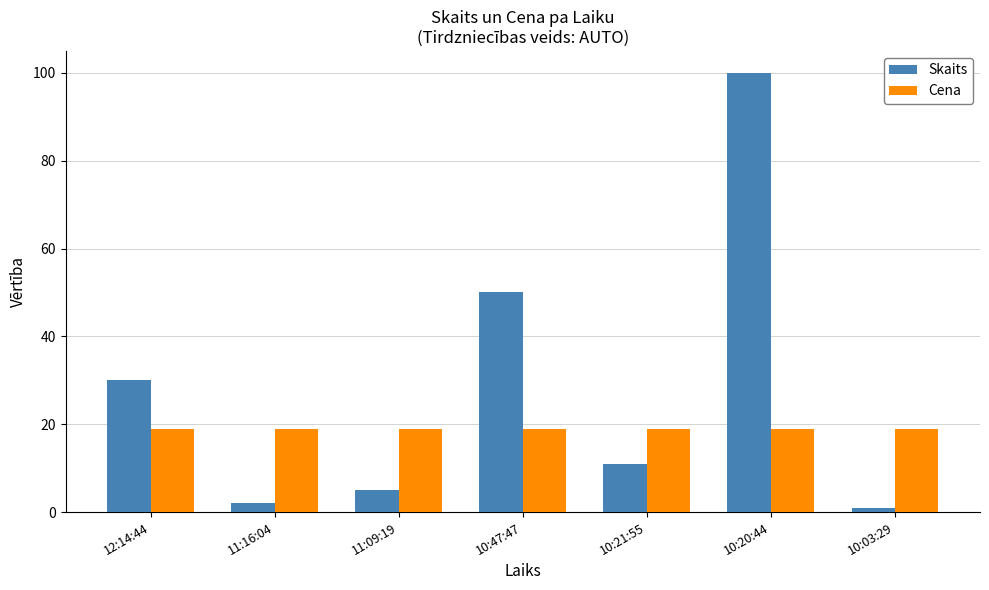

Which series changed the most between 11:16:04 and 10:47:47?

Skaits